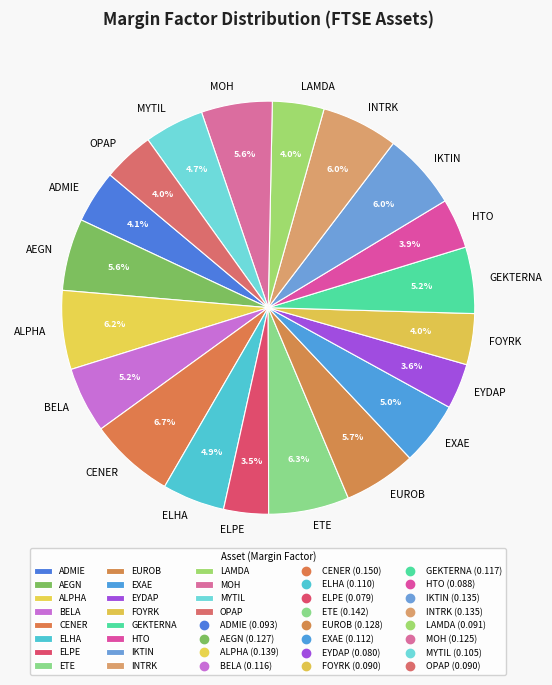

How many segments does this pie chart have?

20